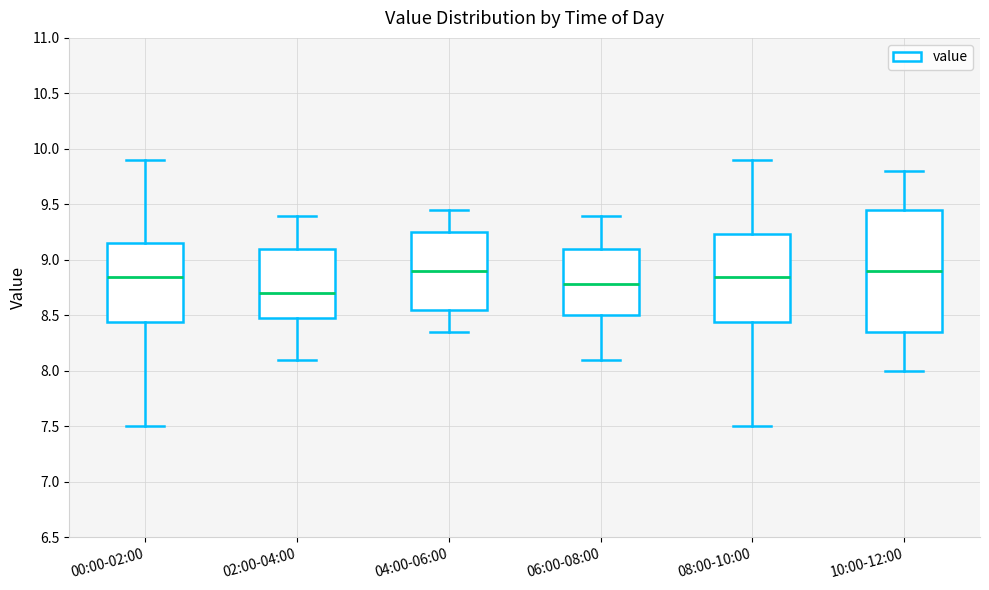

Reading left to right, transcribe this box plot: for each box, give where its median line is, the range the box spans, and where its two whiskers end, as read against the y-axis. The values are not printed on the chart, so give them approximately, as read against the axis.

00:00-02:00: median 8.85, box 8.45 to 9.15, whiskers 7.50 to 9.90
02:00-04:00: median 8.70, box 8.50 to 9.10, whiskers 8.10 to 9.40
04:00-06:00: median 8.90, box 8.55 to 9.25, whiskers 8.35 to 9.45
06:00-08:00: median 8.80, box 8.50 to 9.10, whiskers 8.10 to 9.40
08:00-10:00: median 8.85, box 8.45 to 9.25, whiskers 7.50 to 9.90
10:00-12:00: median 8.90, box 8.35 to 9.45, whiskers 8.00 to 9.80